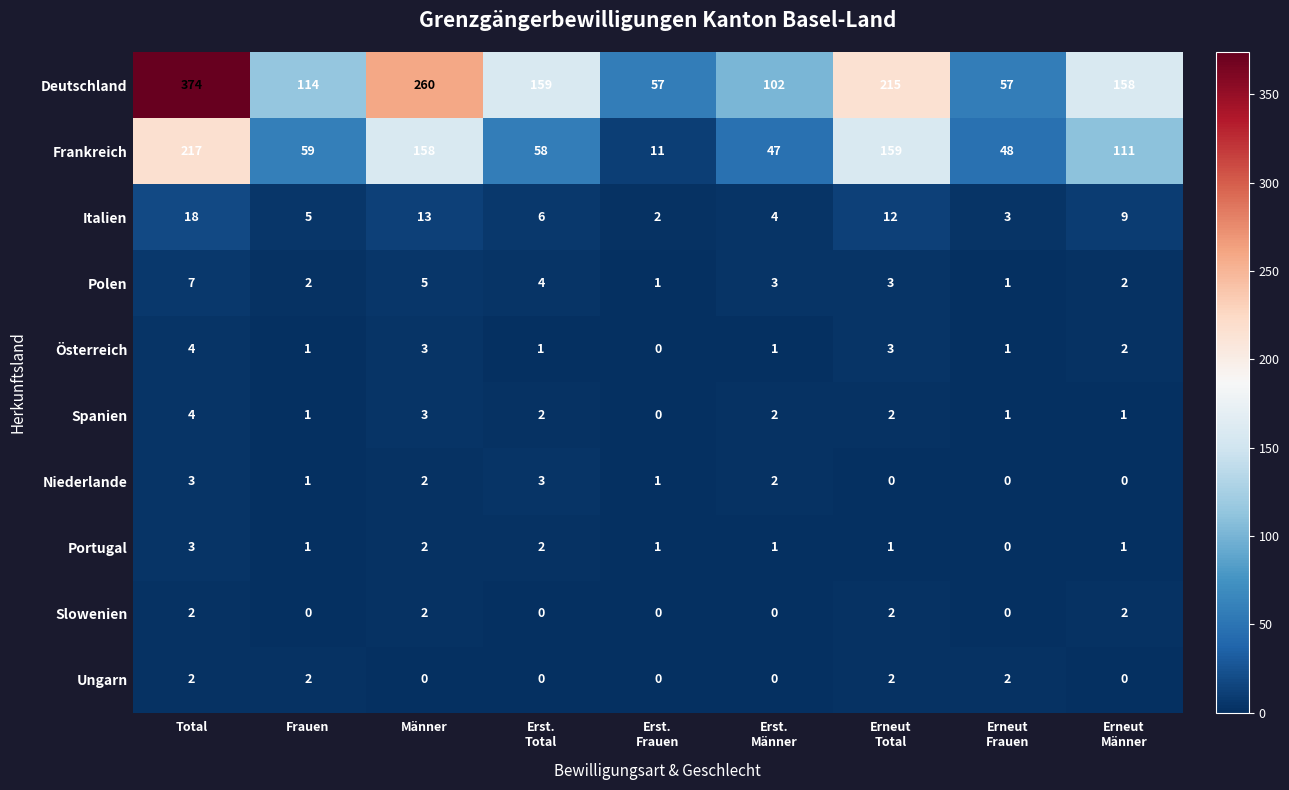

What is the average value of the Deutschland series?

166